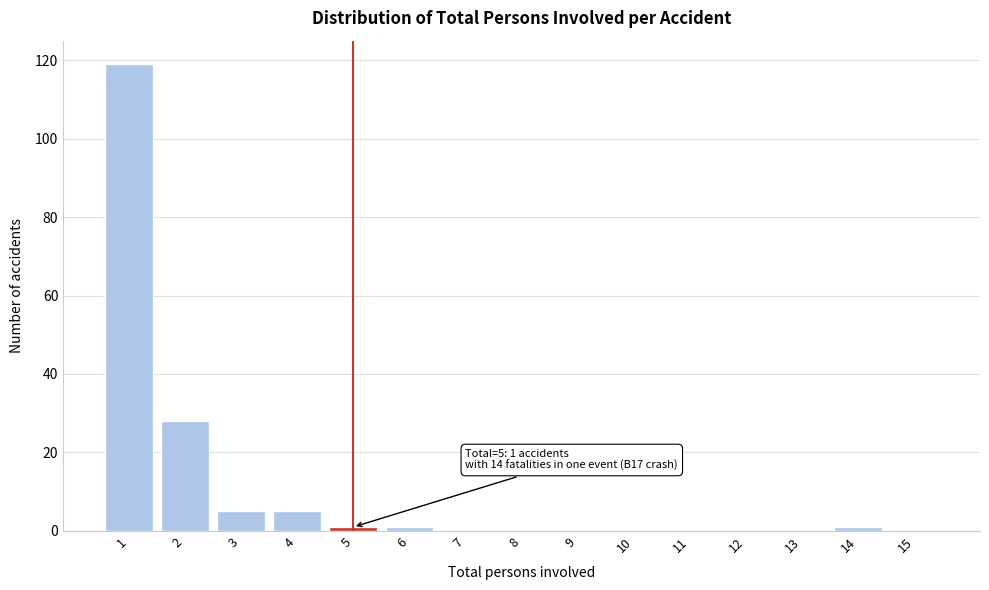

Reading right to left, what are all the values shown in this chart?

15=0	14=1	13=0	12=0	11=0	10=0	9=0	8=0	7=0	6=1	5=1	4=5	3=5	2=28	1=119